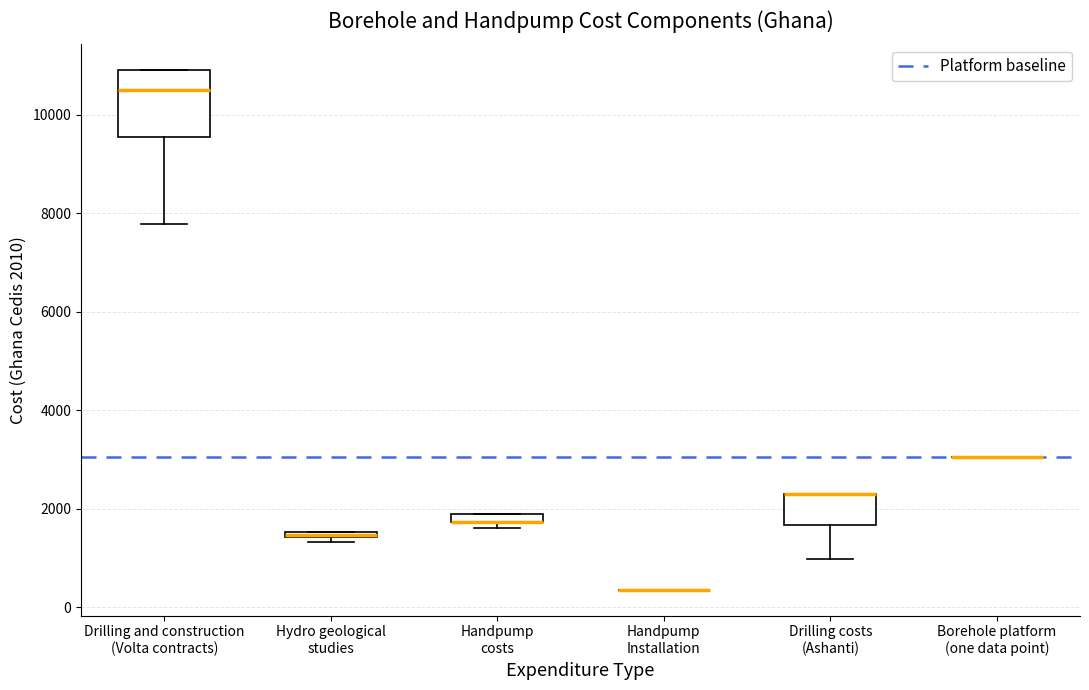

Comparing the boxes themselves (not the whiskers), which one is the tallest?

Drilling and construction (Volta contracts)